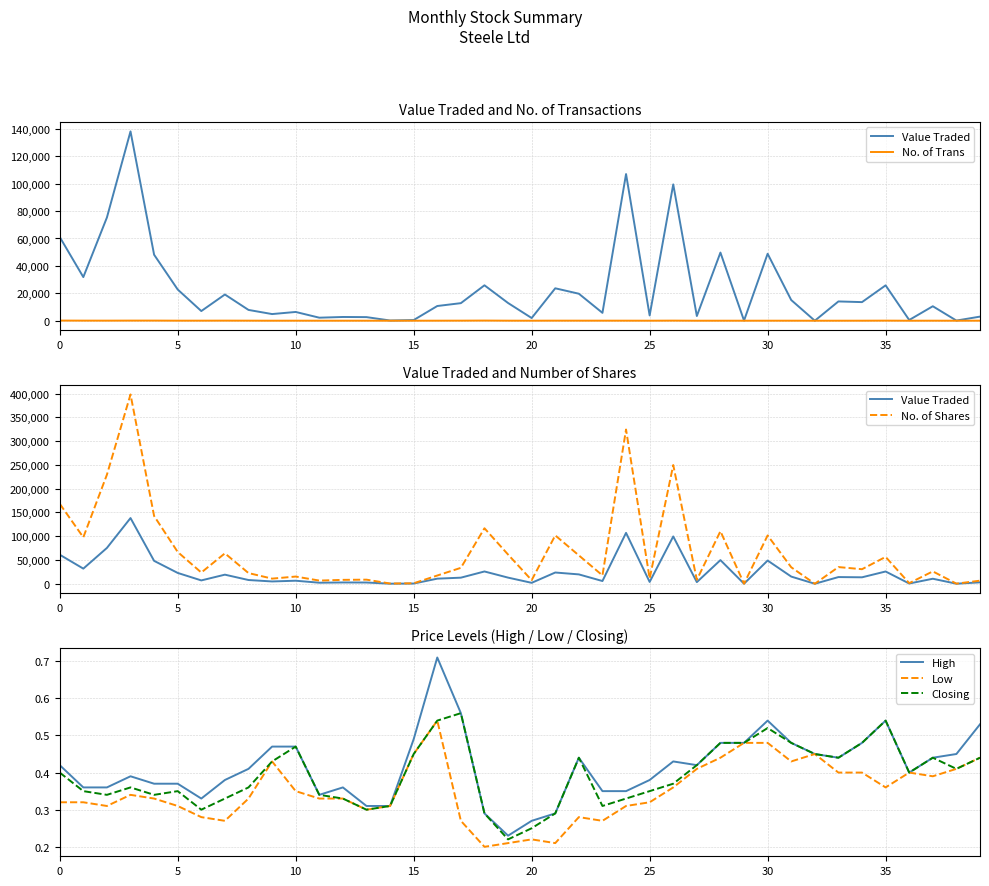

Does the chart display data point markers on the line(s)?

No